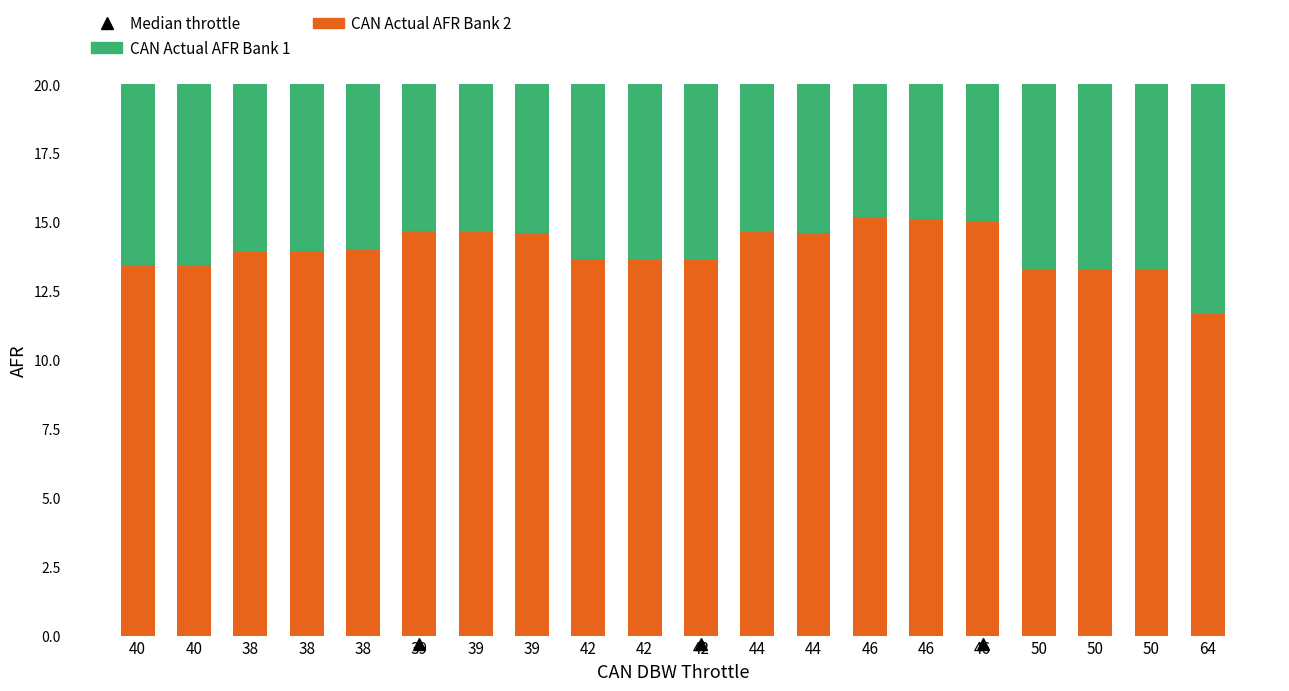

List the series in order of their overall mean, lowest first.

CAN Actual AFR Bank 2, CAN Actual AFR Bank 1